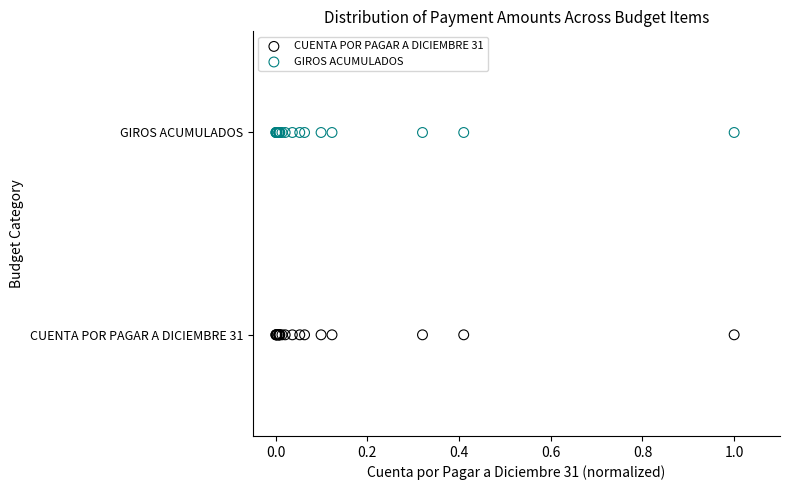

What are all the series names shown in the legend?

CUENTA POR PAGAR A DICIEMBRE 31, GIROS ACUMULADOS